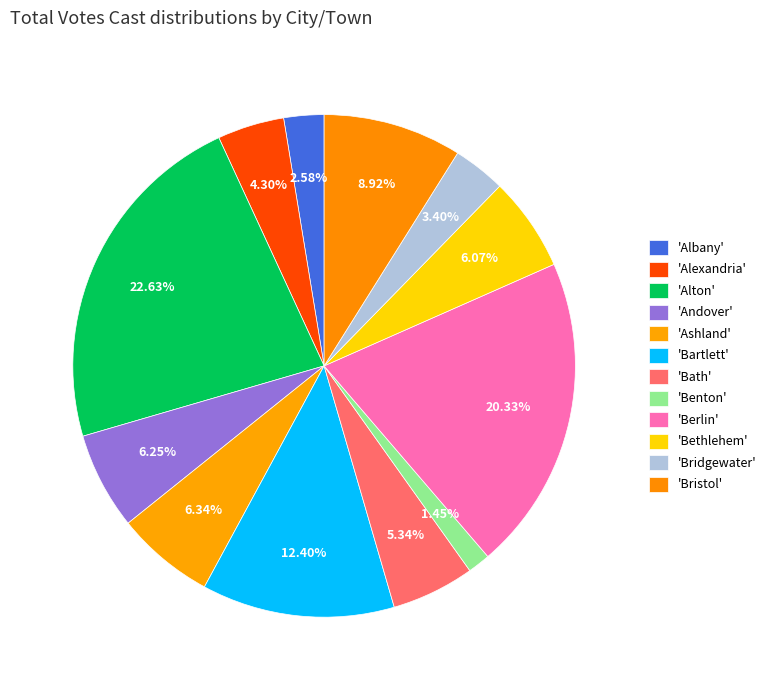

How many segments does this pie chart have?

12